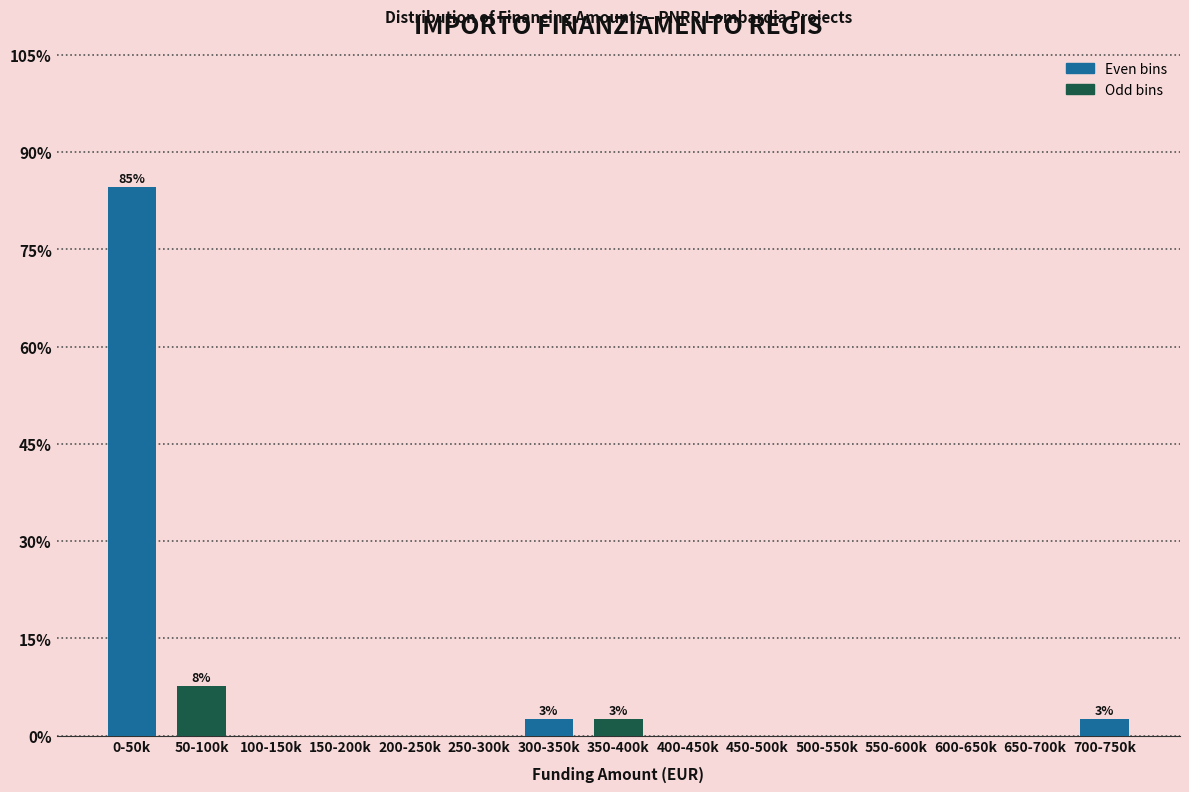

Reading right to left, list all the values displayed in this chart.

700-750k=2.6	650-700k=0.0	600-650k=0.0	550-600k=0.0	500-550k=0.0	450-500k=0.0	400-450k=0.0	350-400k=2.6	300-350k=2.6	250-300k=0.0	200-250k=0.0	150-200k=0.0	100-150k=0.0	50-100k=7.7	0-50k=84.6